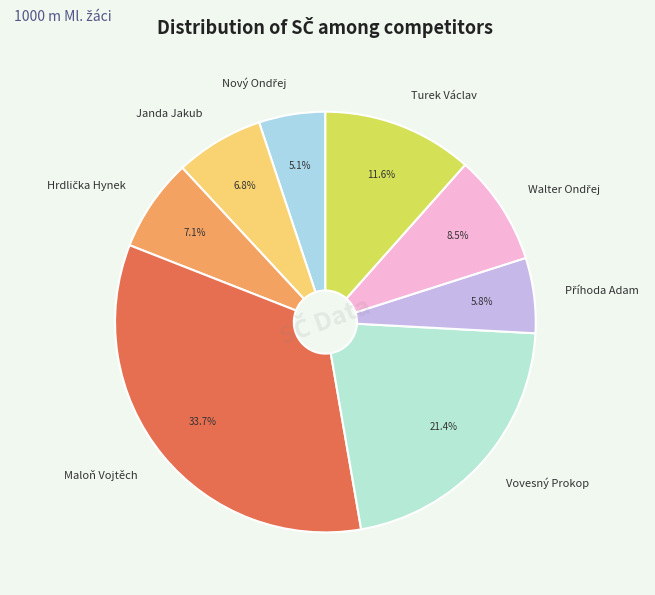

What is the ratio of the value at Janda Jakub to the value at Turek Václav?

0.6